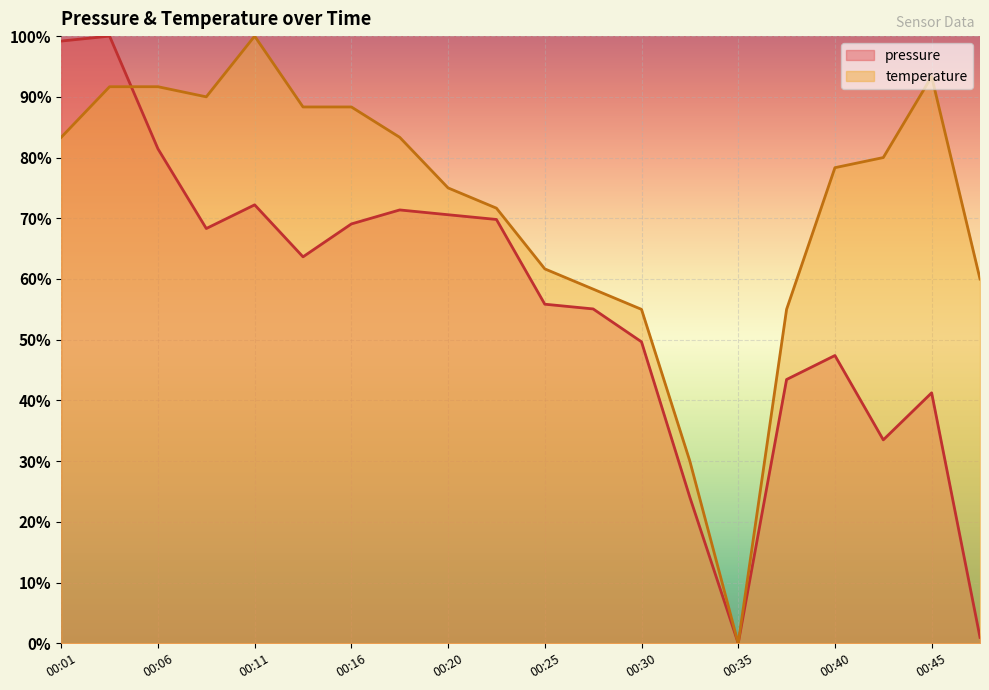

Between which two adjacent categories do pressure and temperature first intersect?

00:03 and 00:06